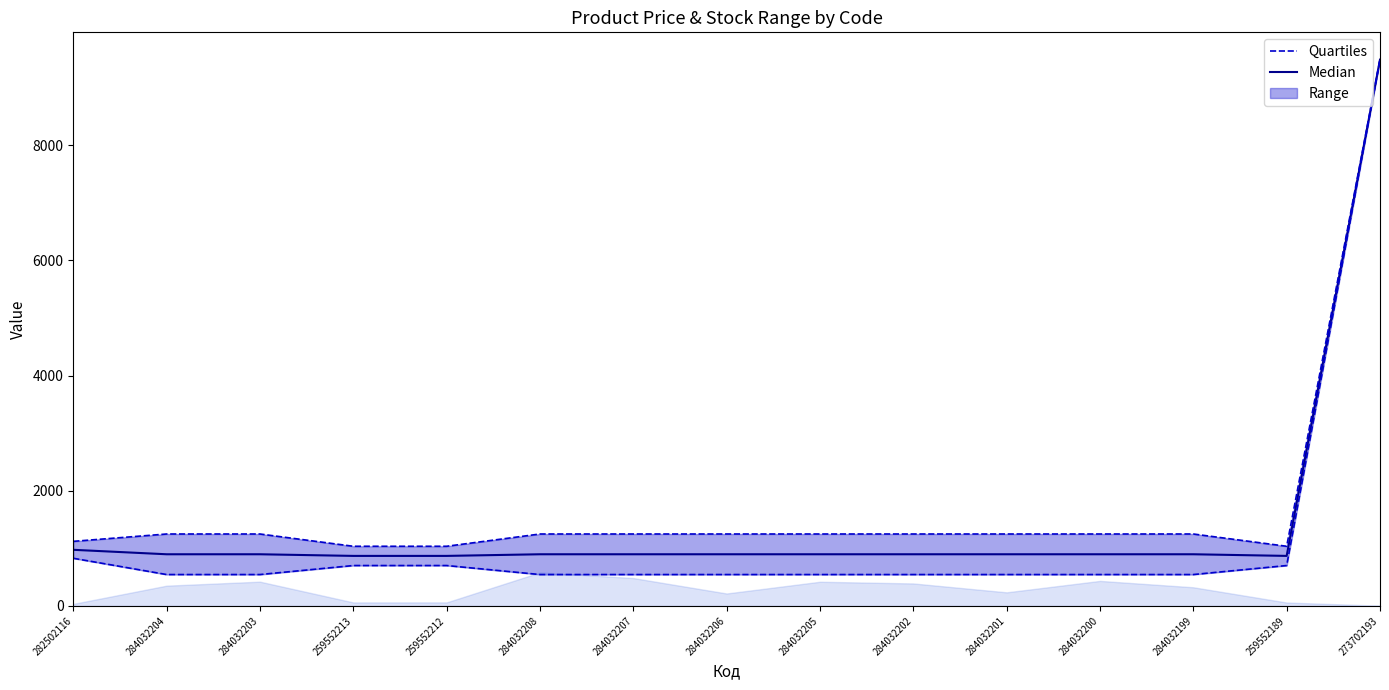

Which series changed the most between 284032207 and 284032200?

Median